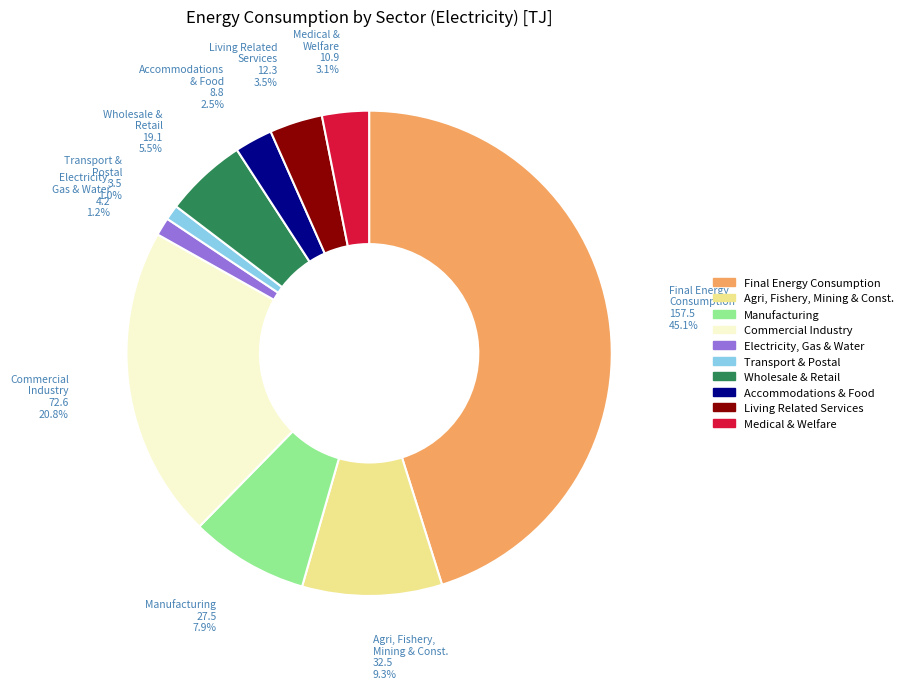

Is there any slice that represents more than half of the pie?

No